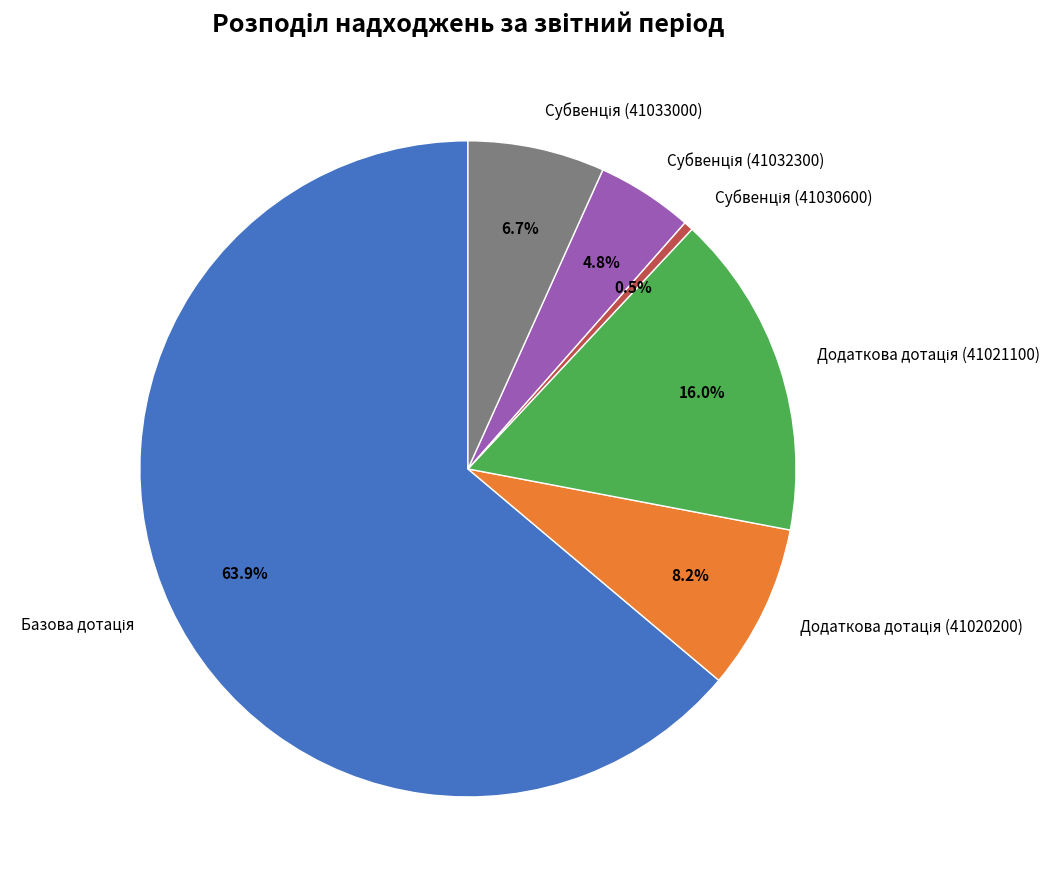

Does any single category account for the majority?

Yes